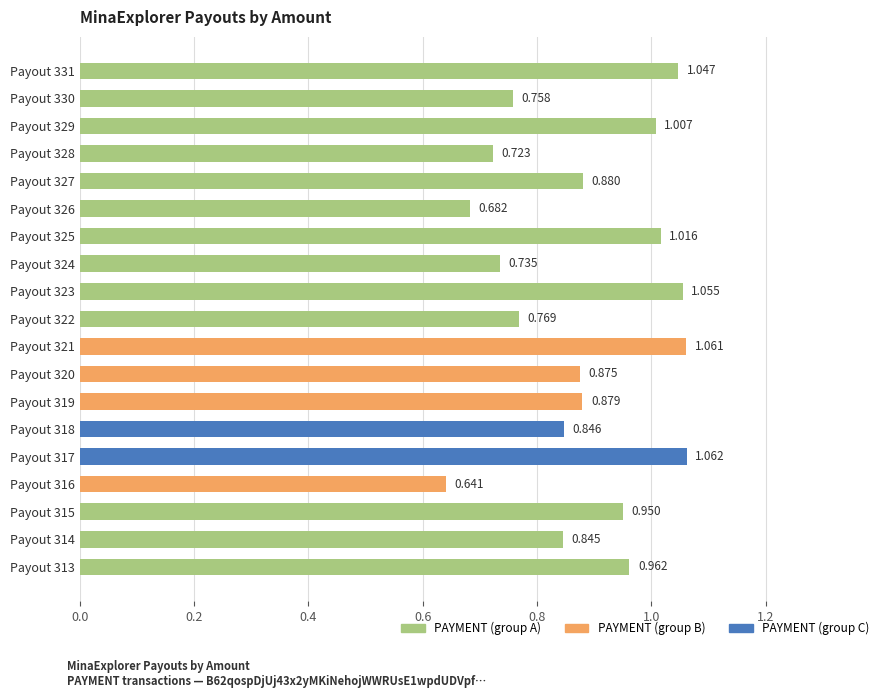

What is the difference between the maximum and second lowest values?

0.4